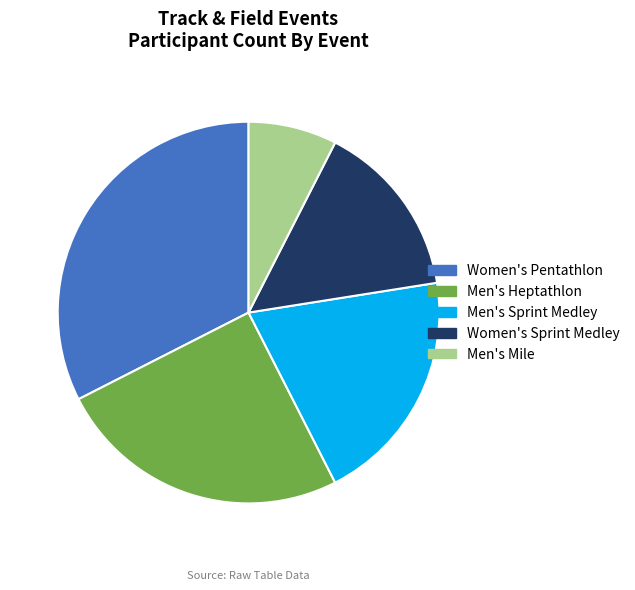

What is the smallest slice in the pie chart?

Men's Mile